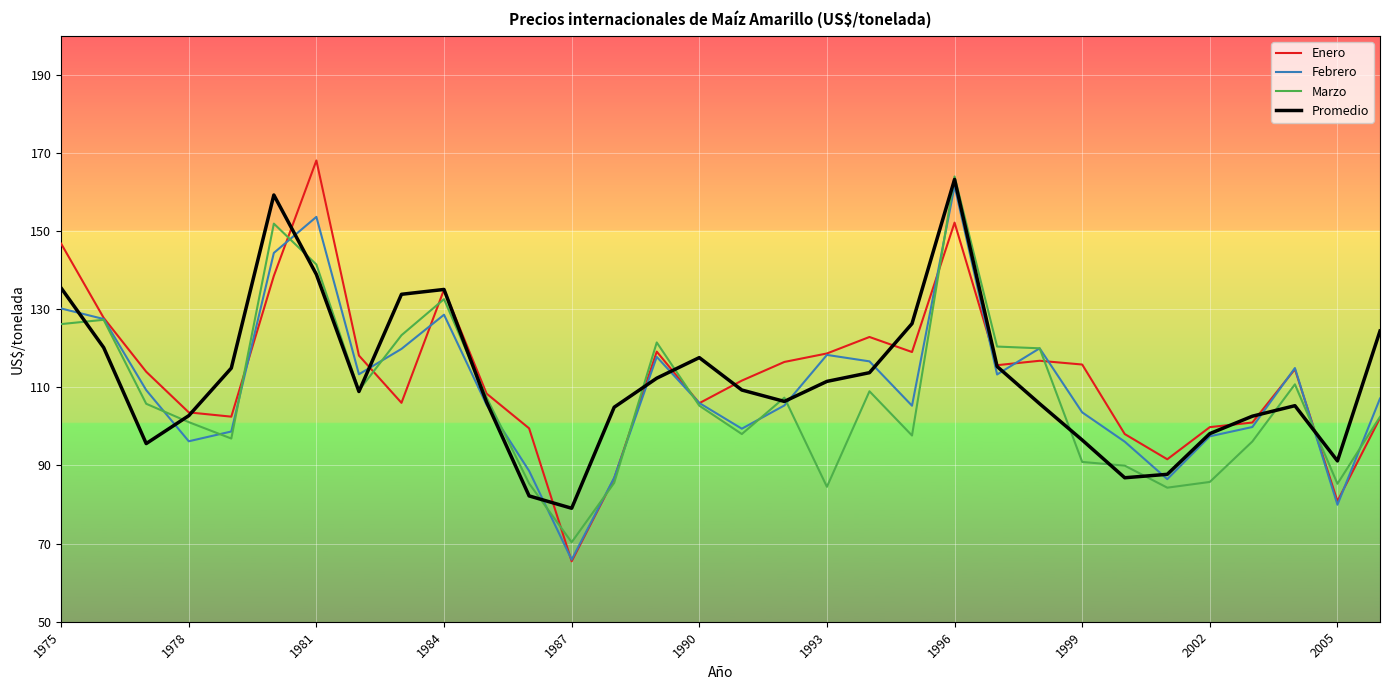

What are all the series names shown in the legend?

Enero, Febrero, Marzo, Promedio